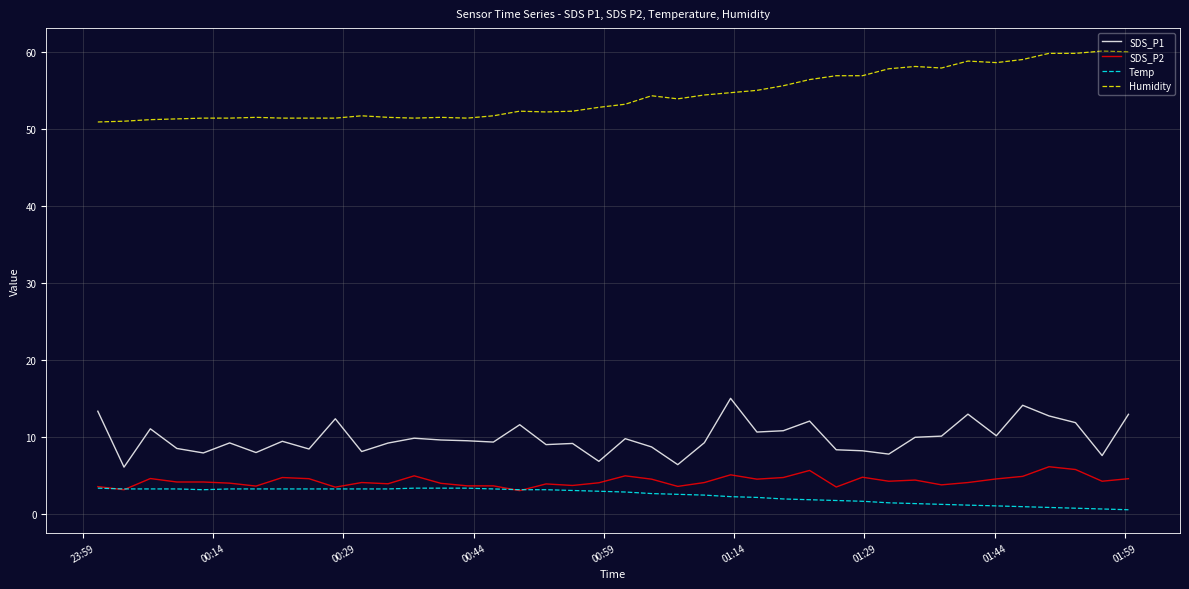

What is the smallest value displayed?

0.6